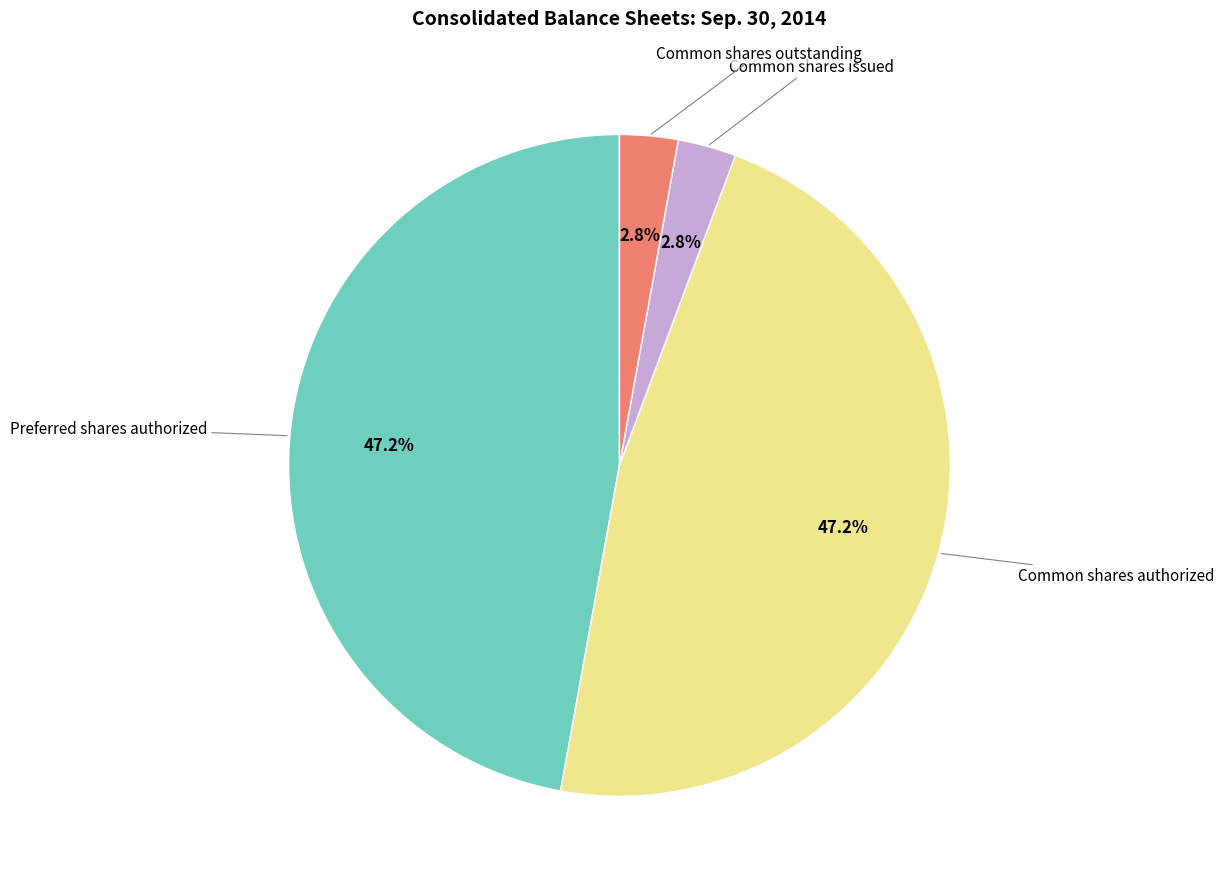

Does any single category account for the majority?

No